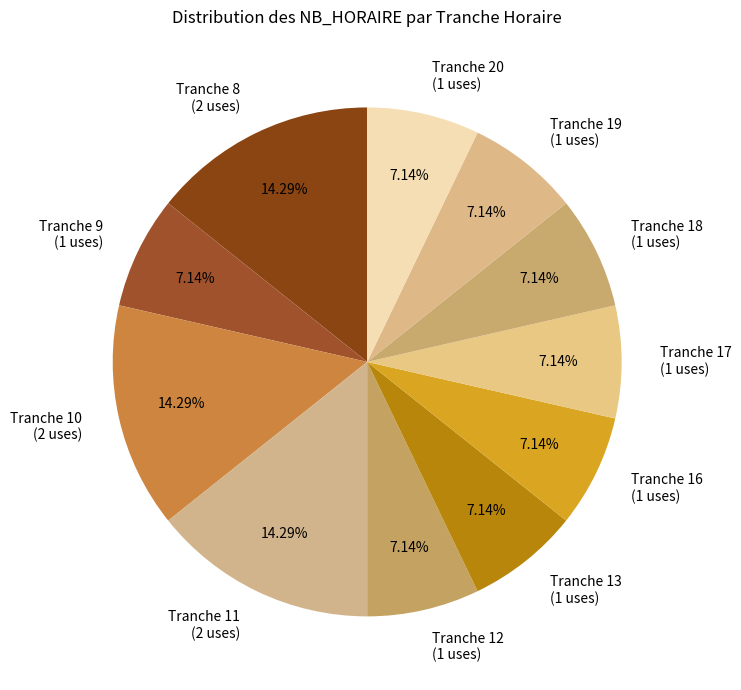

True or false: Tranche 19 accounts for 1% of the total.

False